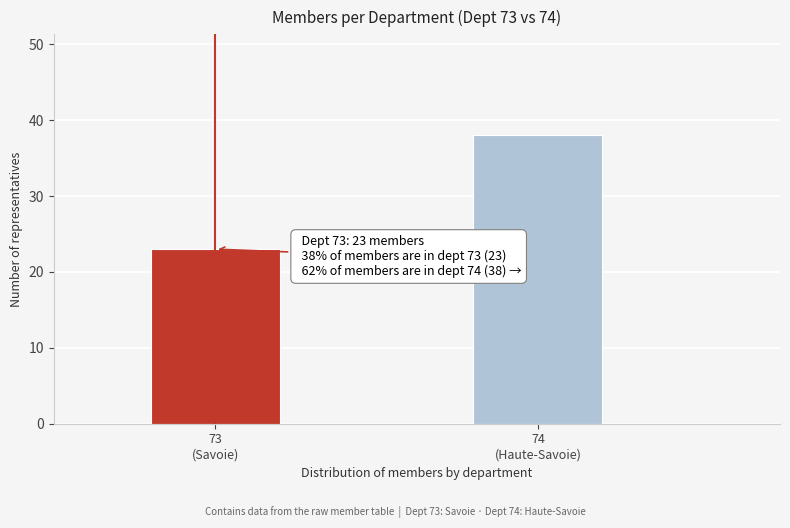

Reading left to right, what are all the values shown in this chart?

23	38